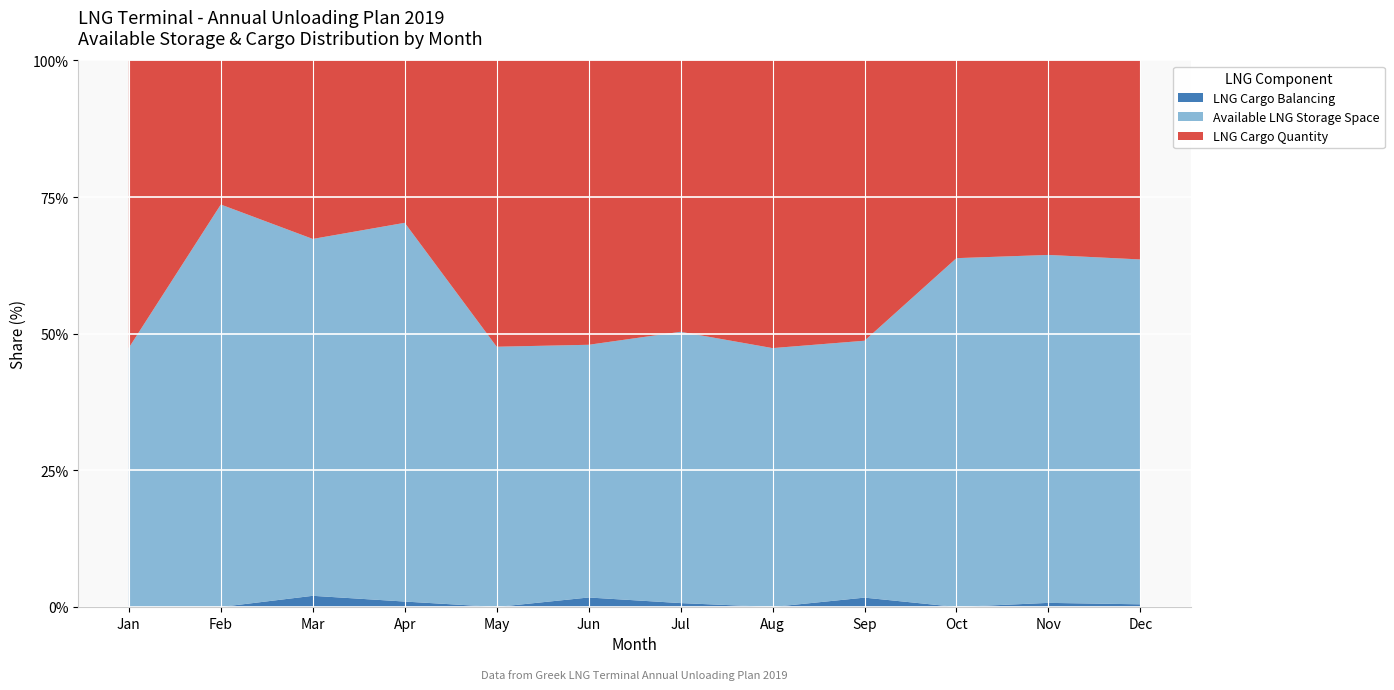

What is the total value across all series at Feb?

100.0